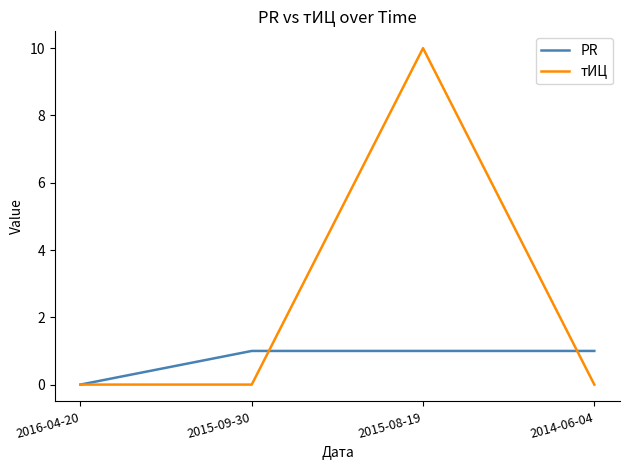

Count the number of data series in this chart.

2